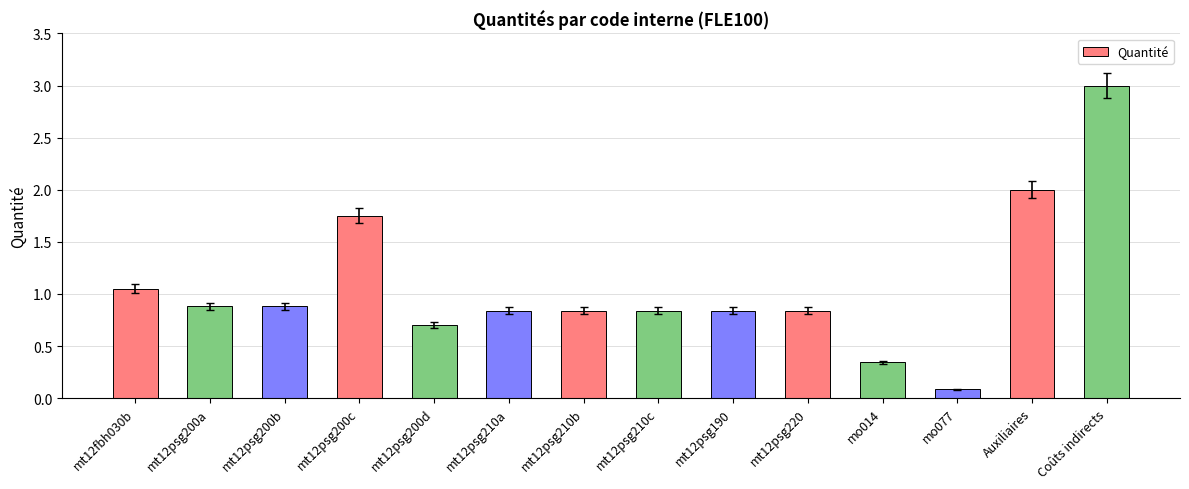

Does the chart contain any negative values?

No